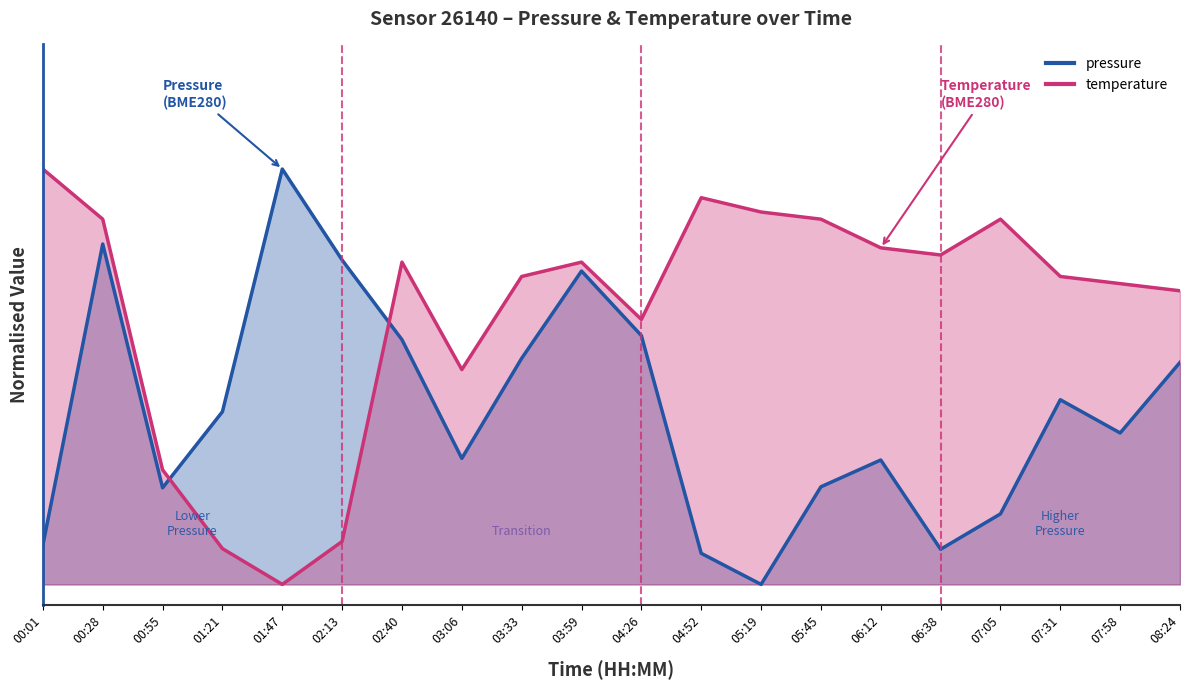

What is the greatest value displayed?

1.0